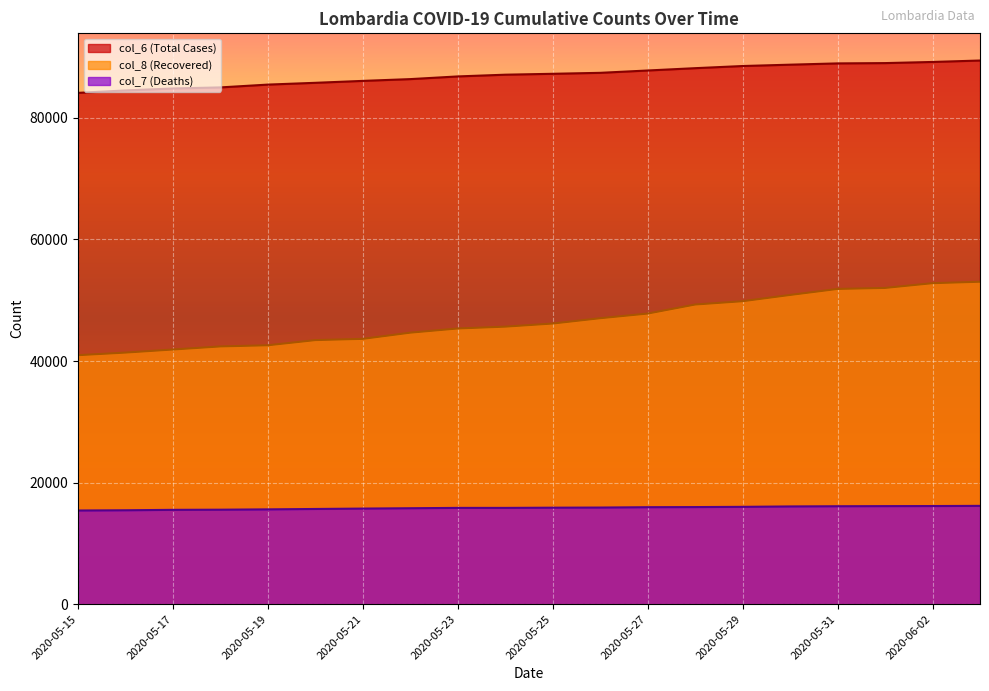

Which series has the largest total across all categories?

col_6 (Total Cases)